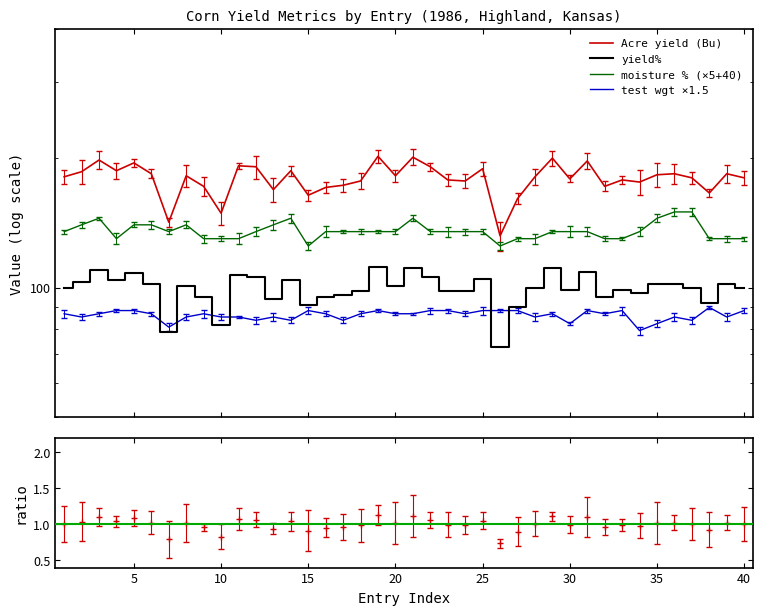

Which series has the largest total across all categories?

Acre yield (Bu)